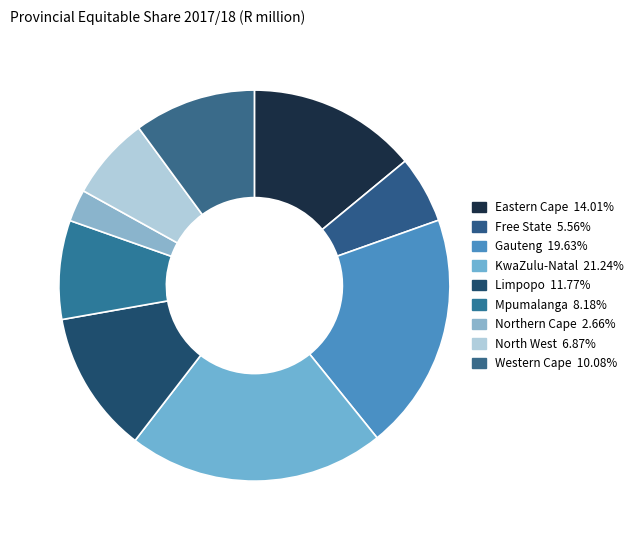

The Western Cape slice represents 10% of the pie. True or false?

True